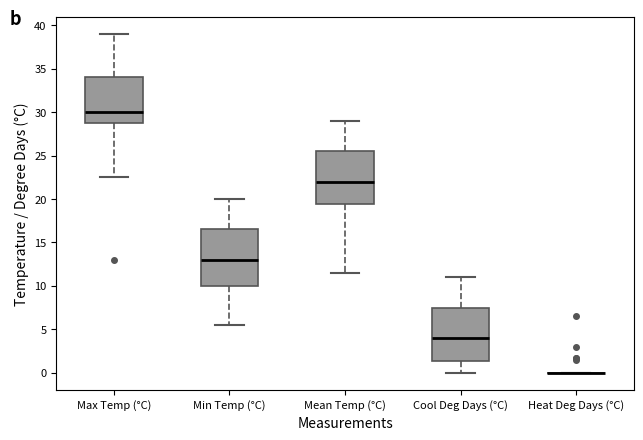

Where does the upper whisker of the box for Min Temp (°C) end on the y-axis? The values are not printed on the chart, so give them approximately, as read against the axis.

20.0